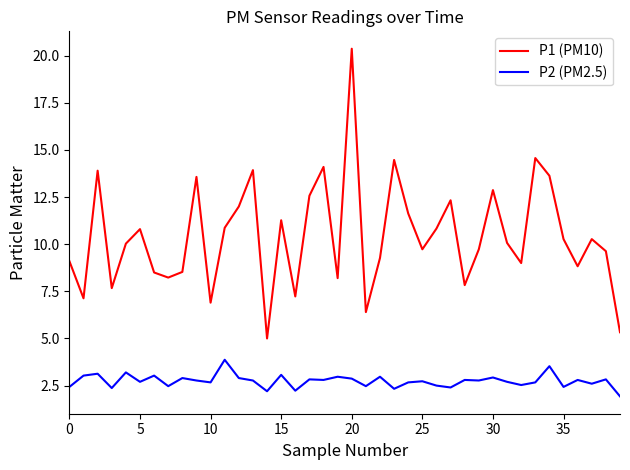

True or false: P2 (PM2.5) and P1 (PM10) intersect in this chart.

False